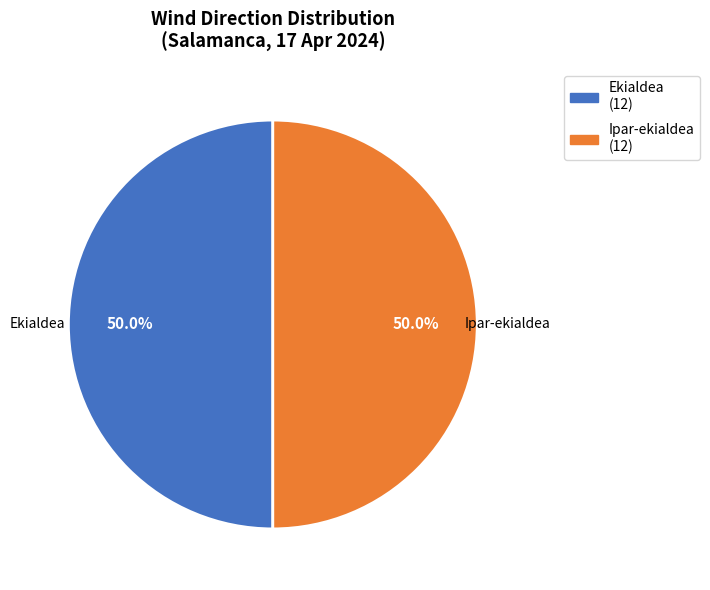

What is the ratio of the value at Ipar-ekialdea to the value at Ekialdea?

1.0